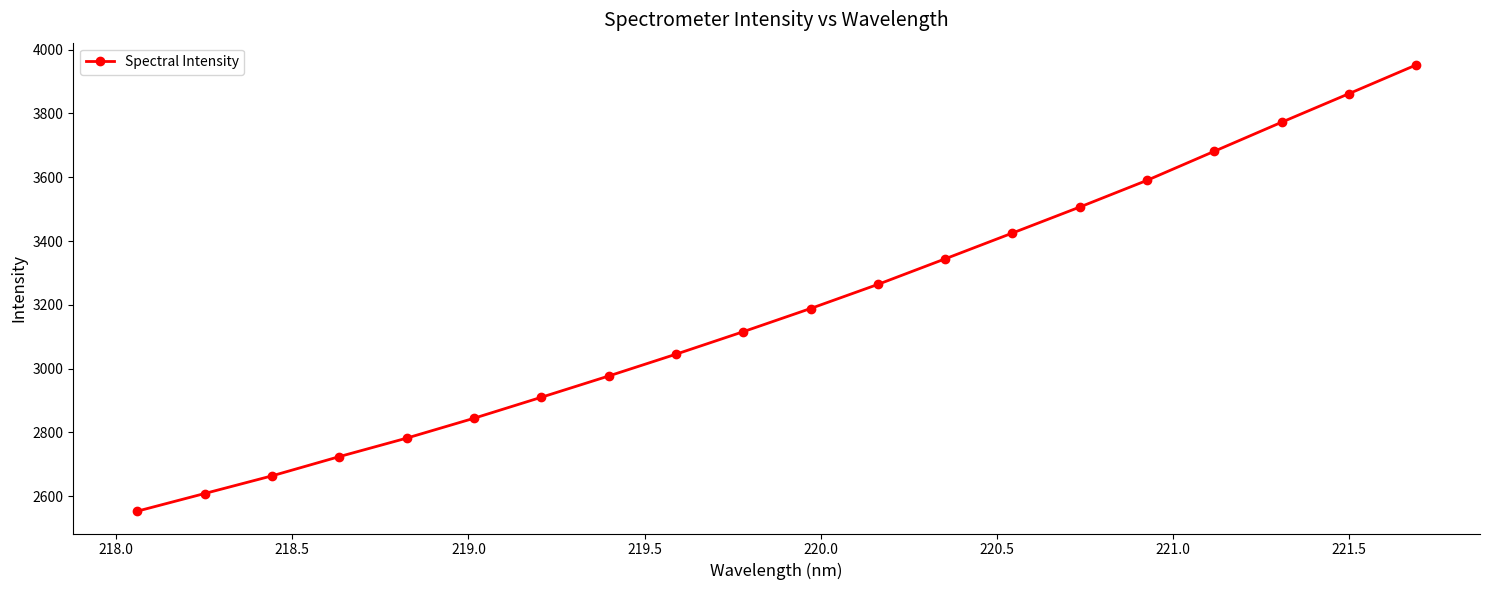

Does the chart display data point markers on the line(s)?

Yes